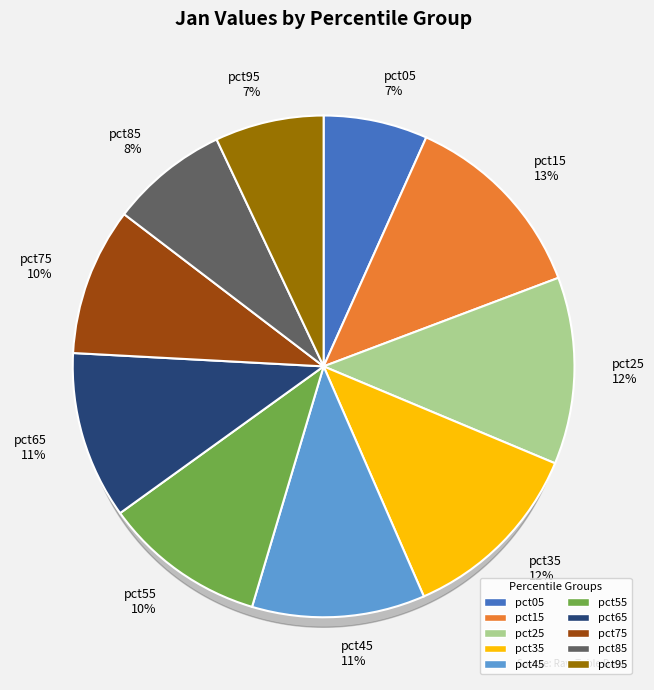

Count the number of slices in the pie.

10